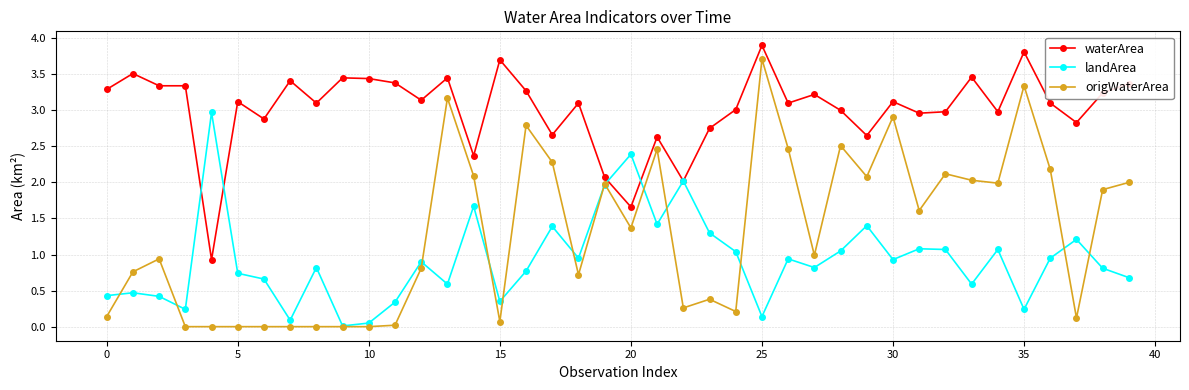

Which series has the largest range (max minus min)?

origWaterArea